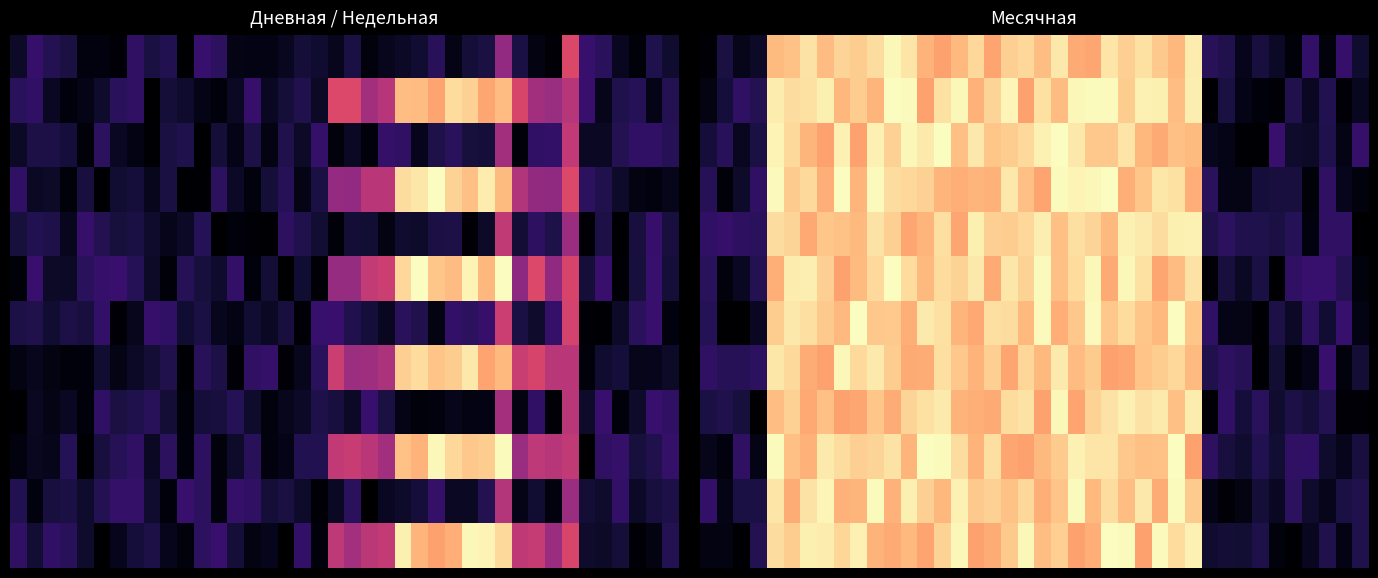

What is the total value across all series at 31?

1.2